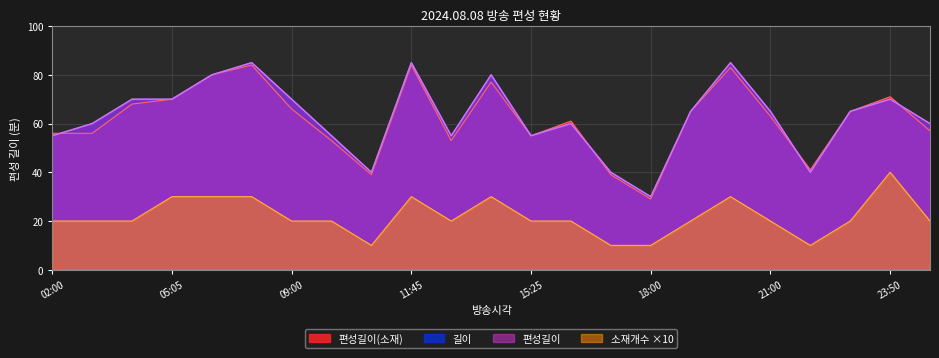

Does the chart have visible grid lines?

Yes